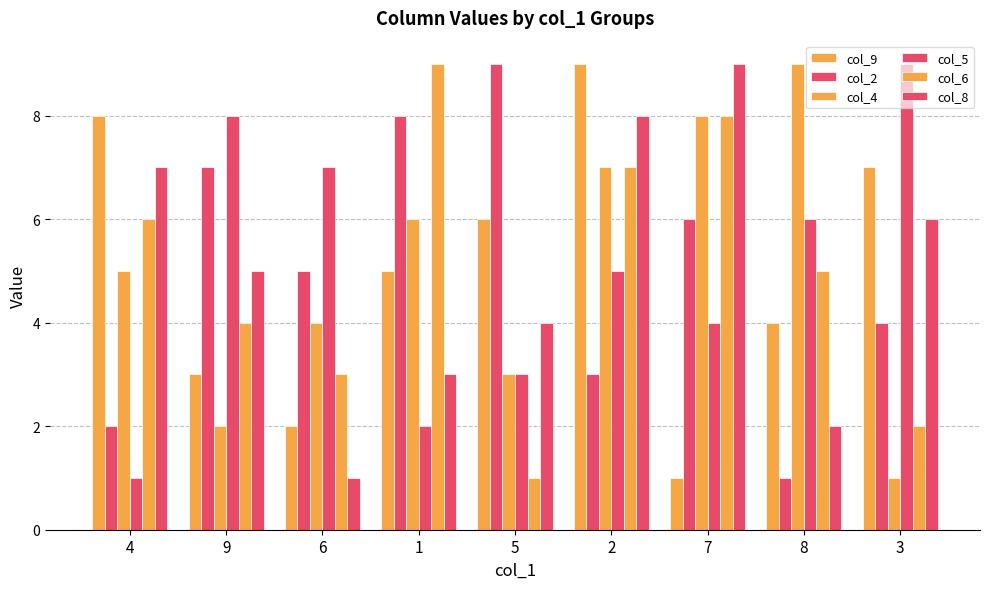

Count the number of categories in the chart.

9